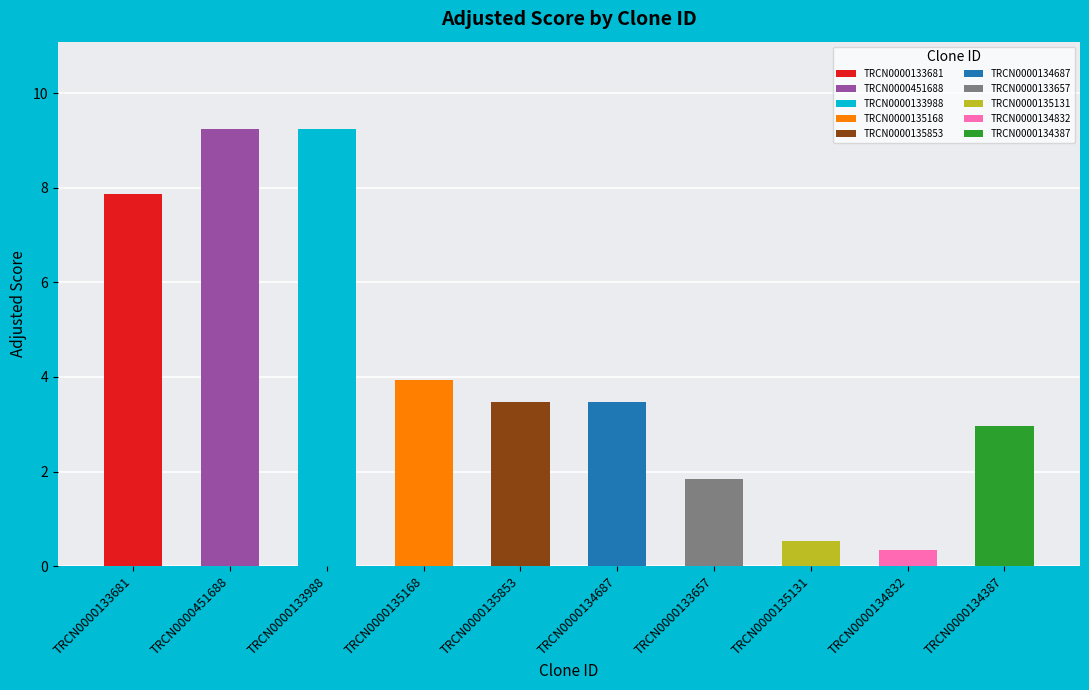

The chart shows a value of 0.5 at TRCN0000134832. True or false?

False